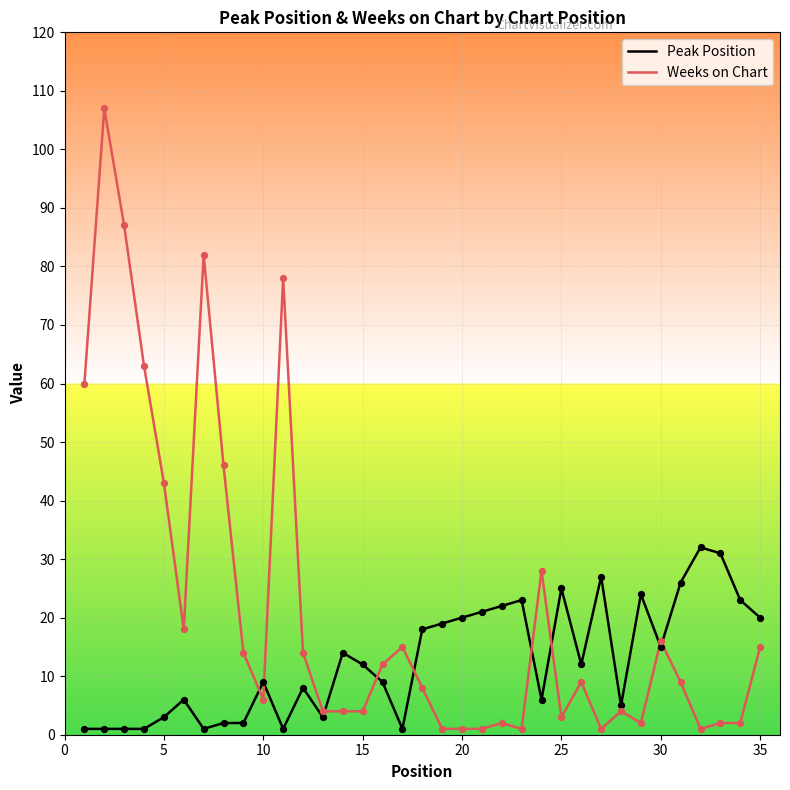

Which series has the largest total across all categories?

Weeks on Chart